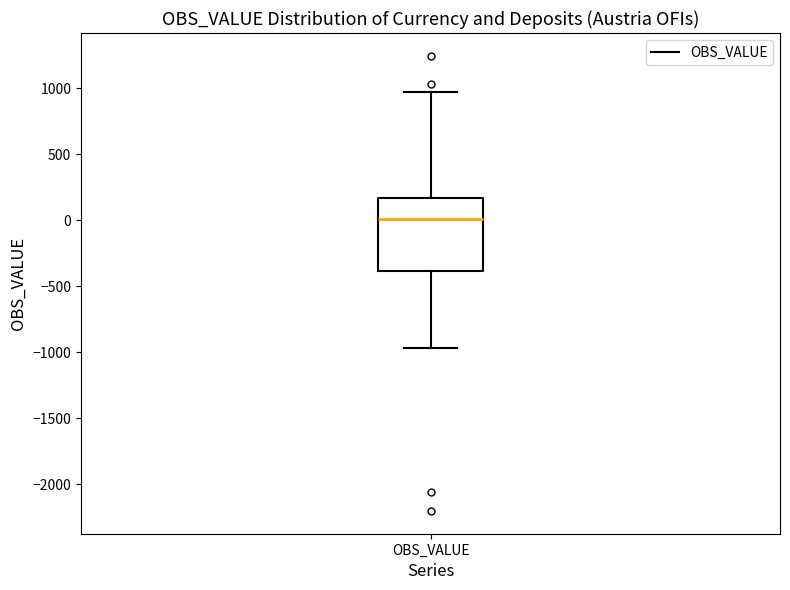

Transcribe this box plot: give where the median line is, the range the box spans, and where the two whiskers end, as read against the y-axis. The values are not printed on the chart, so give them approximately, as read against the axis.

median 0, box -400 to 150, whiskers -950 to 950